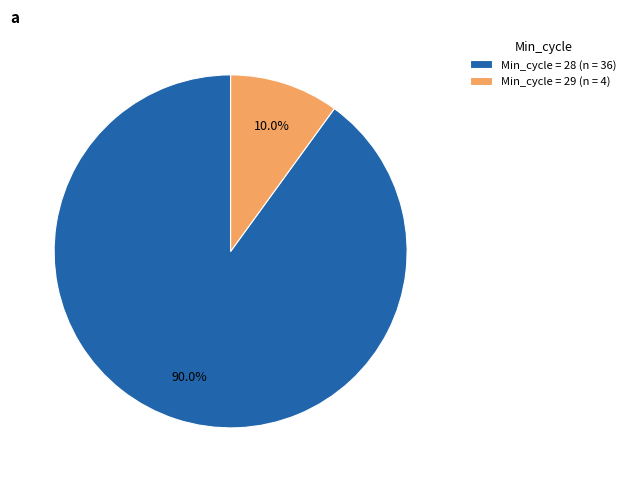

How many segments does this pie chart have?

2